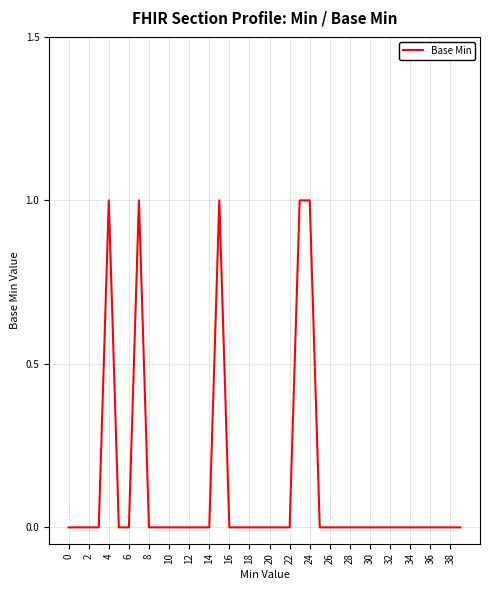

How many lines are shown in the chart?

1